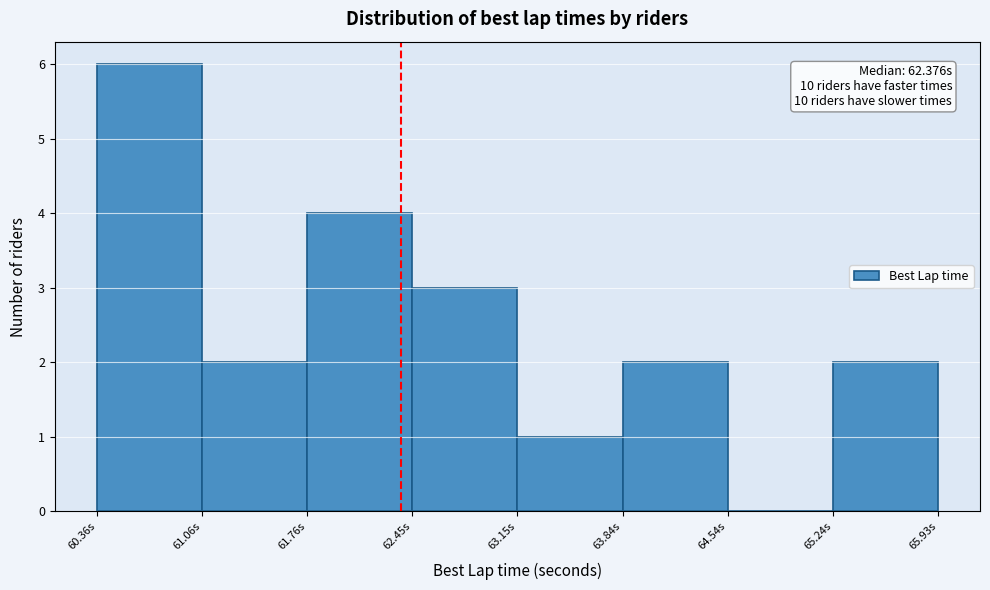

Over which range of the x-axis is the bar tallest?

60.4 to 61.1